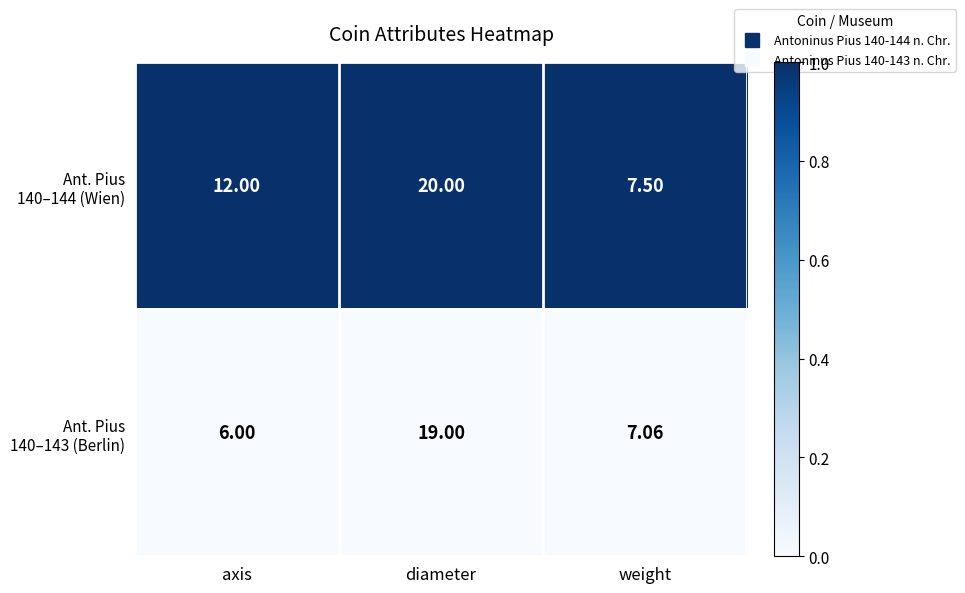

At which category is the sum across all series the highest?

diameter